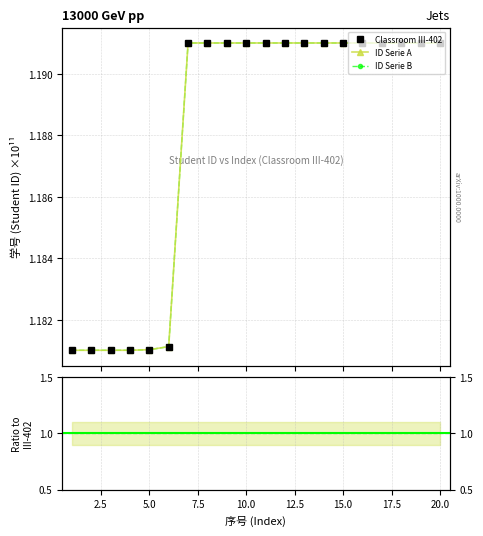

Reading right to left, list all the values displayed in this chart.

1.2	1.2	1.2	1.2	1.2	1.2	1.2	1.2	1.2	1.2	1.2	1.2	1.2	1.2	1.2	1.2	1.2	1.2	1.2	1.2